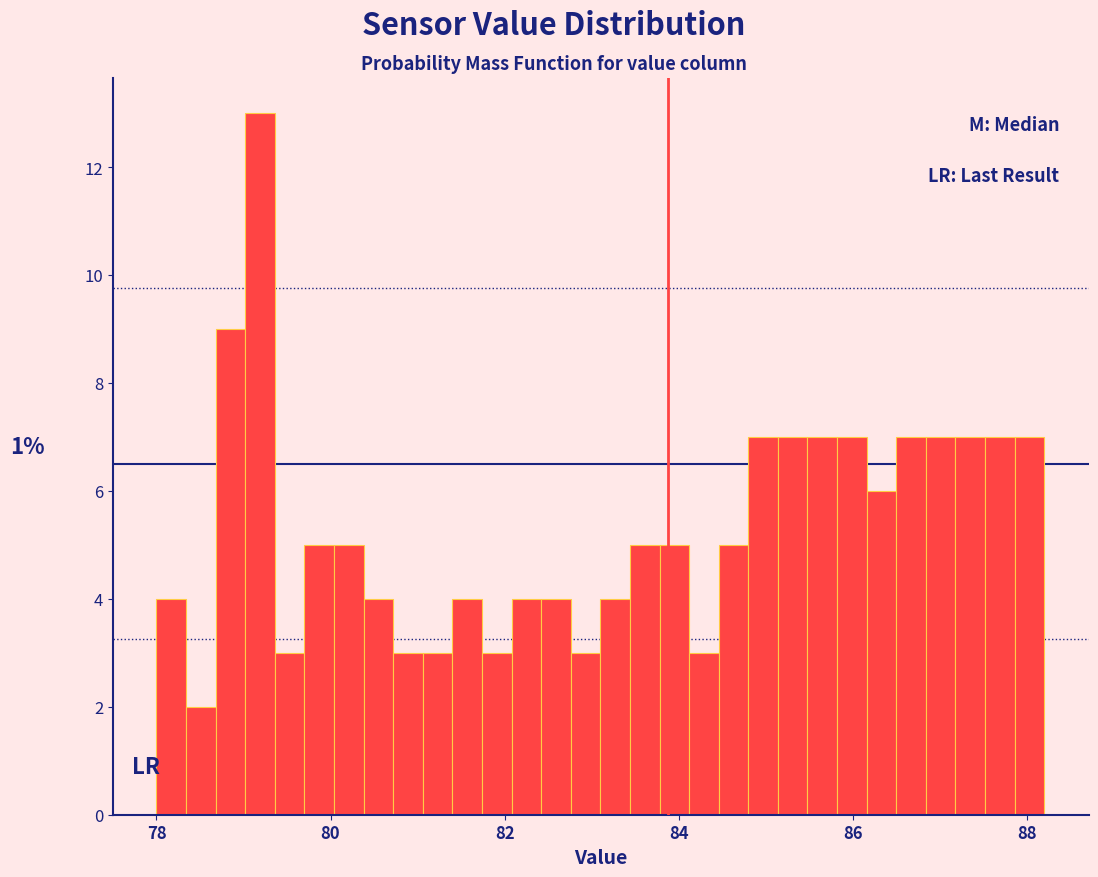

Around what value on the x-axis is the tallest bar? Give the approximate position of its centre, as read against the axis.

79.2